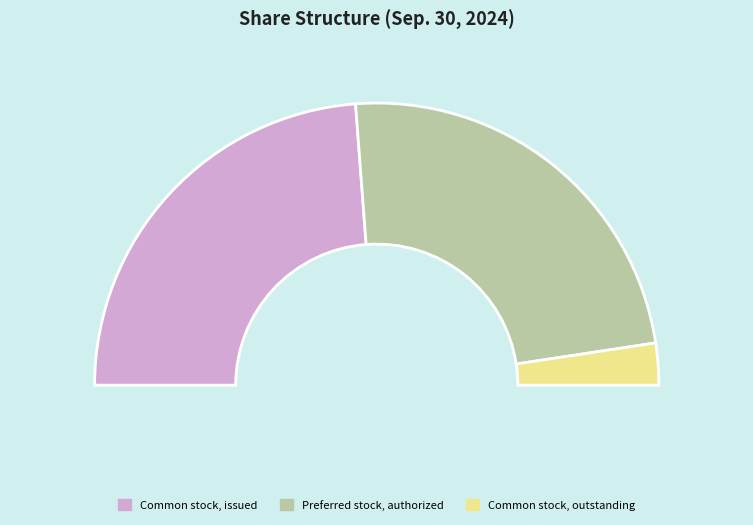

How many slices are in this pie chart?

3